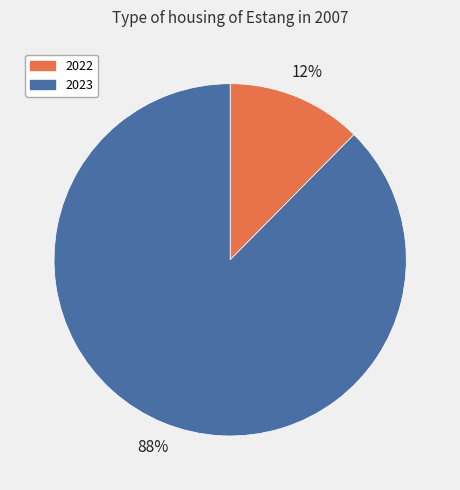

To the nearest percent, what is the combined percentage of 2023 and 2022?

100%